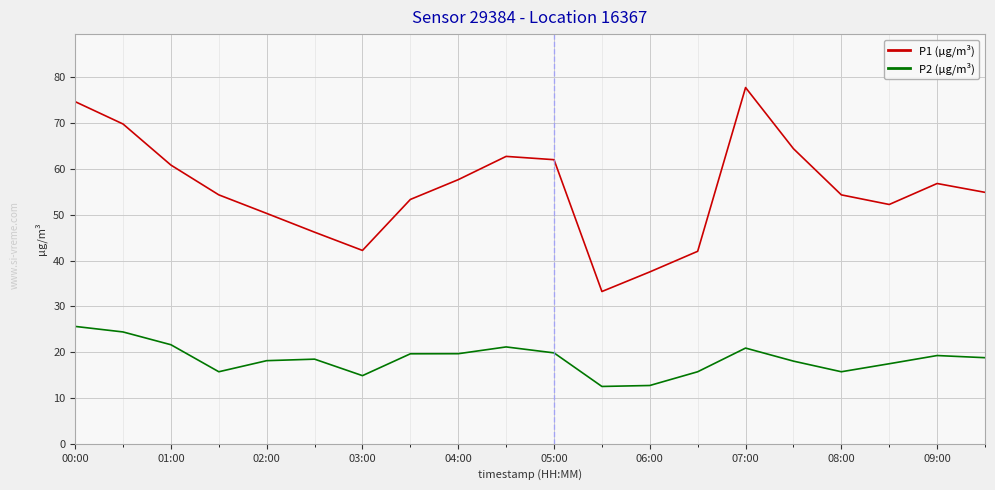

Which series has the widest spread of values?

P1 (µg/m³)